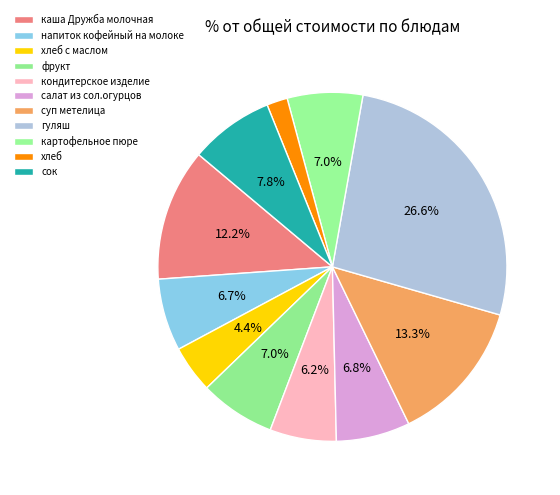

Is there a majority slice in this chart?

No